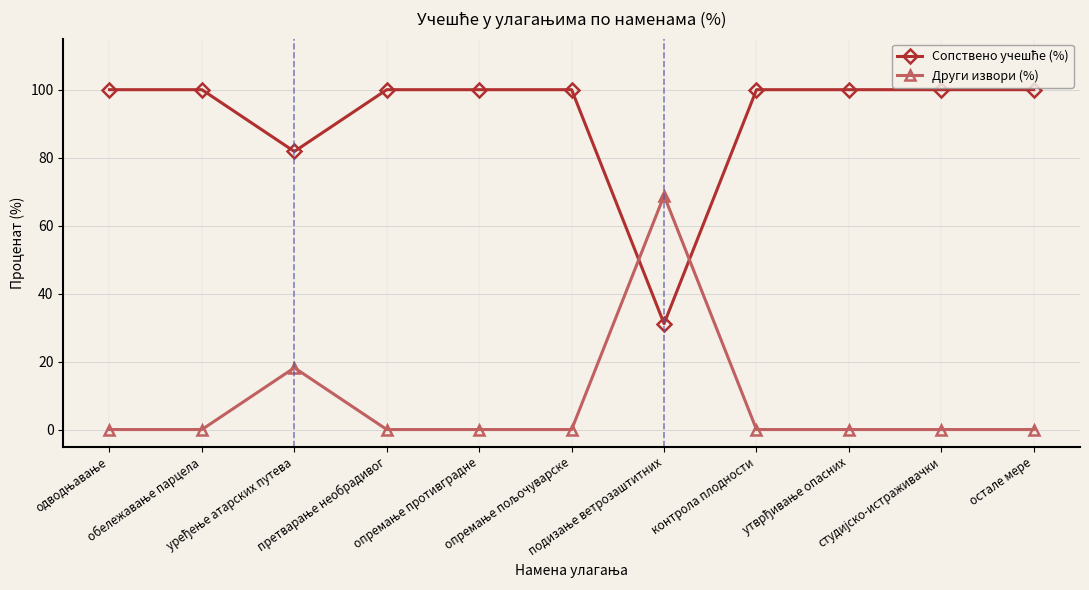

What is the difference between the maximum and second lowest values in the Други извори (%) series?

68.9